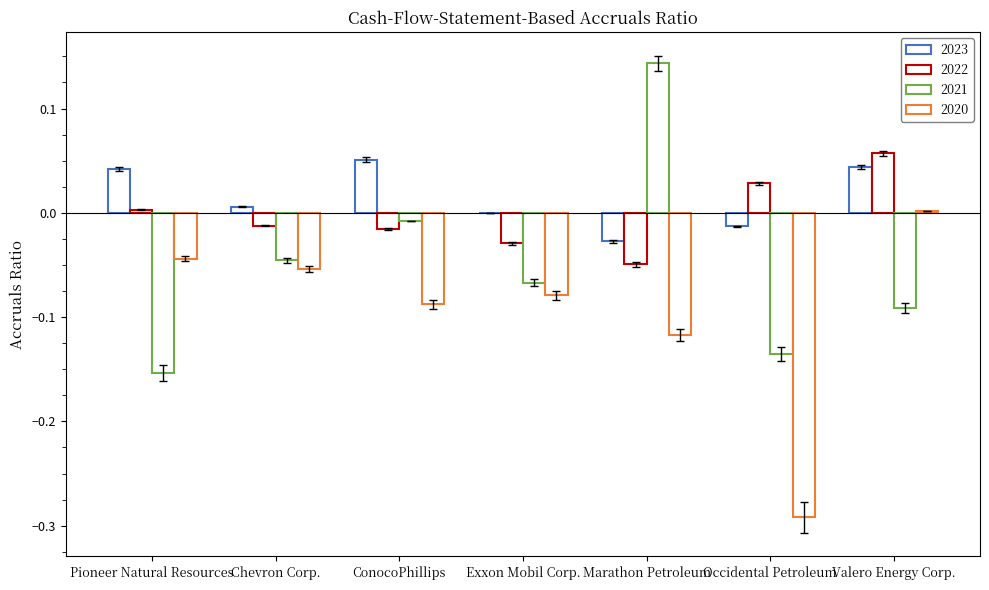

Which series changed the most between Pioneer Natural Resources and Marathon Petroleum?

2021